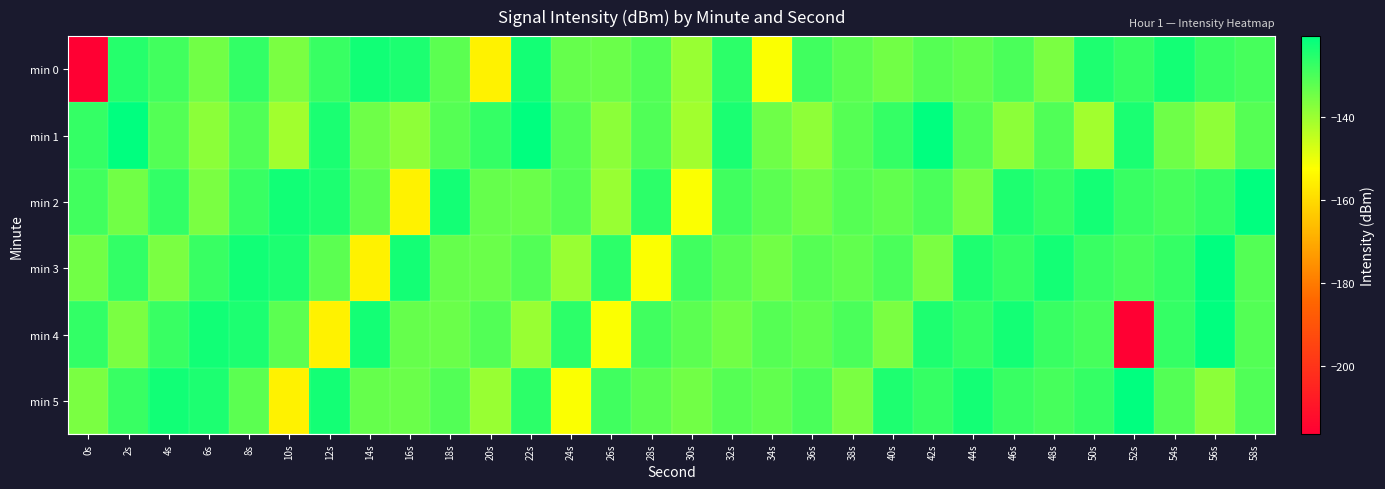

What is the difference between the highest and lowest values at 42s?

15.4